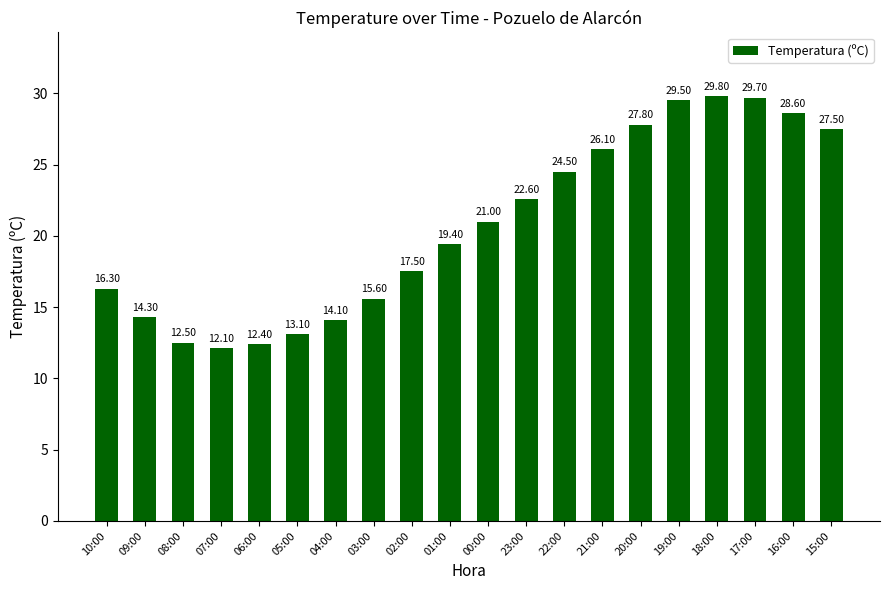

What is the difference between the values at 09:00 and 23:00?

8.3